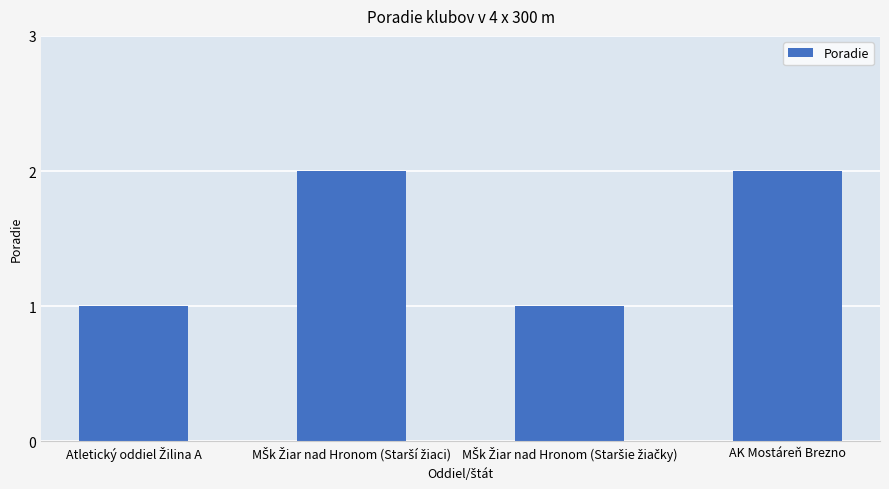

What is the label of the 1st bar from the right?

AK Mostáreň Brezno